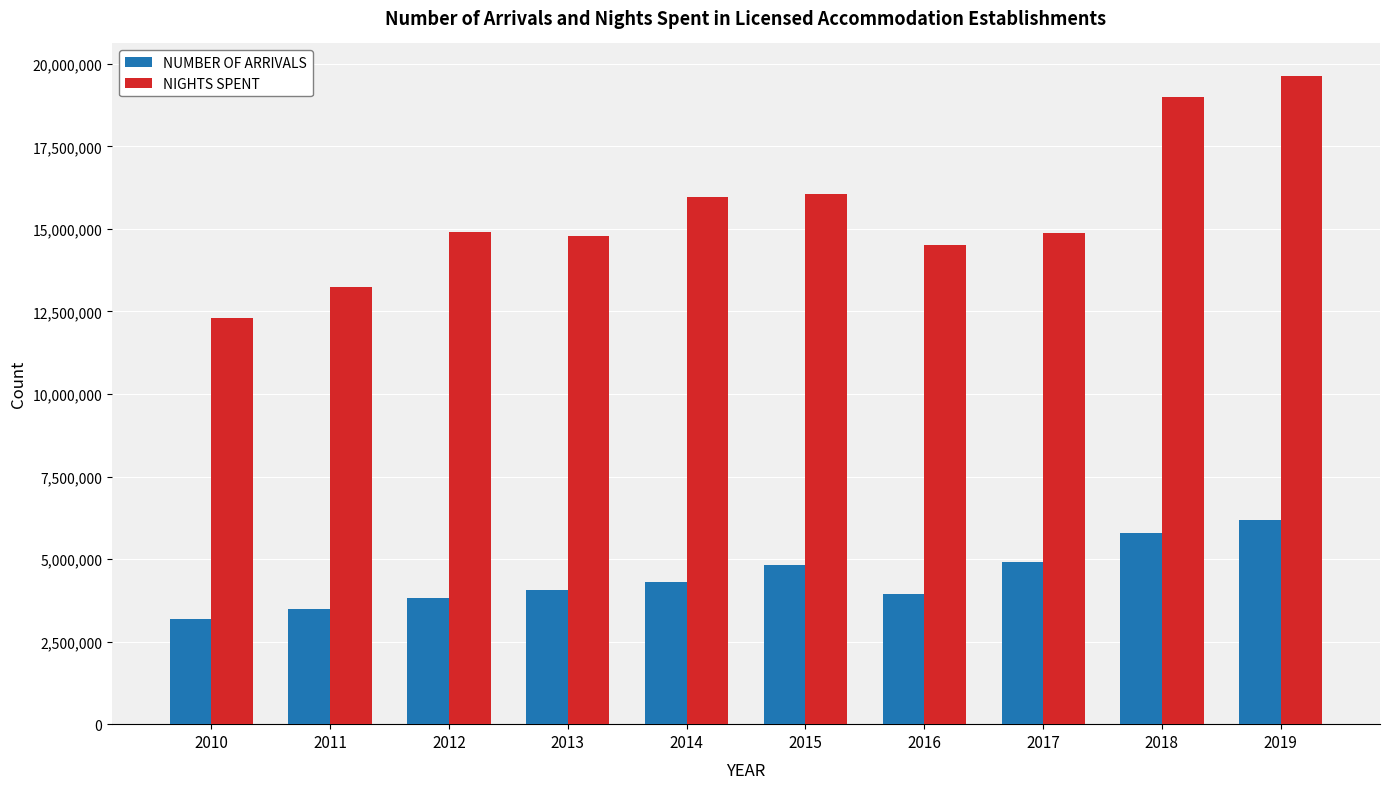

What is the sum of the NUMBER OF ARRIVALS values at 2019 and 2012?

10004128